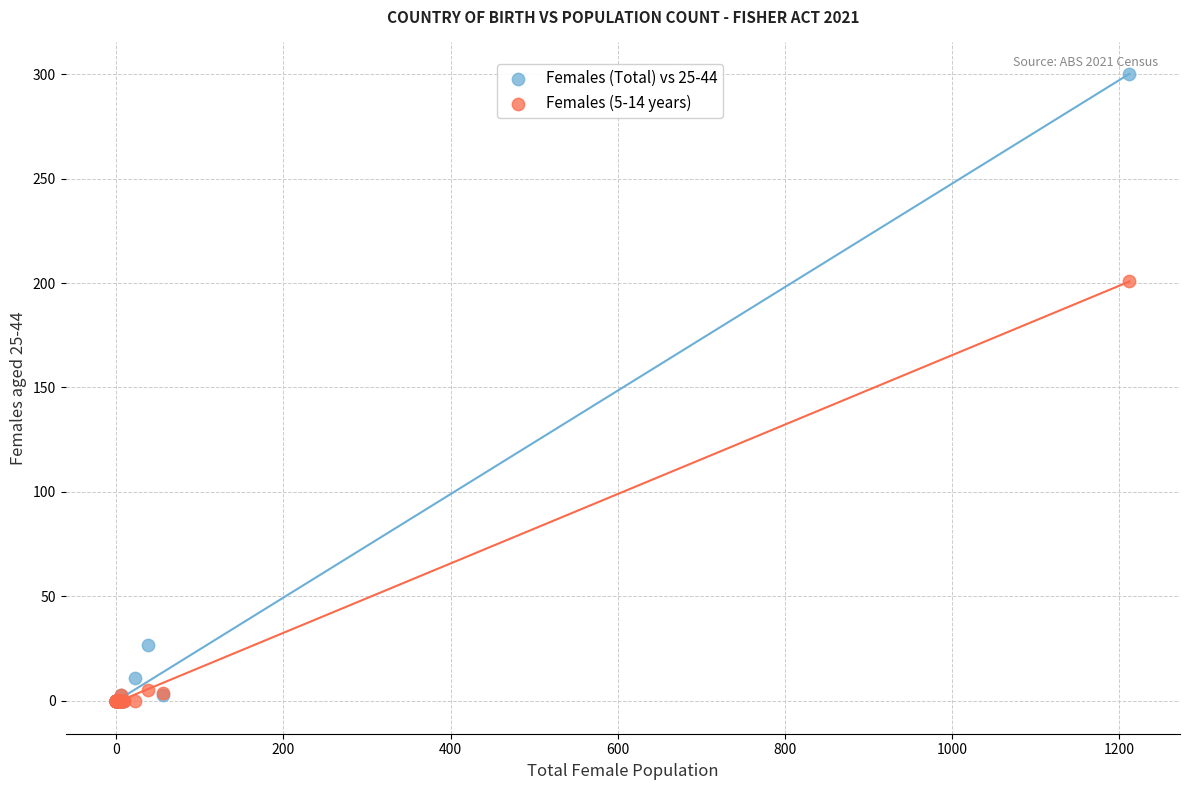

What are all the series names shown in the legend?

Females (Total) vs 25-44, Females (5-14 years)